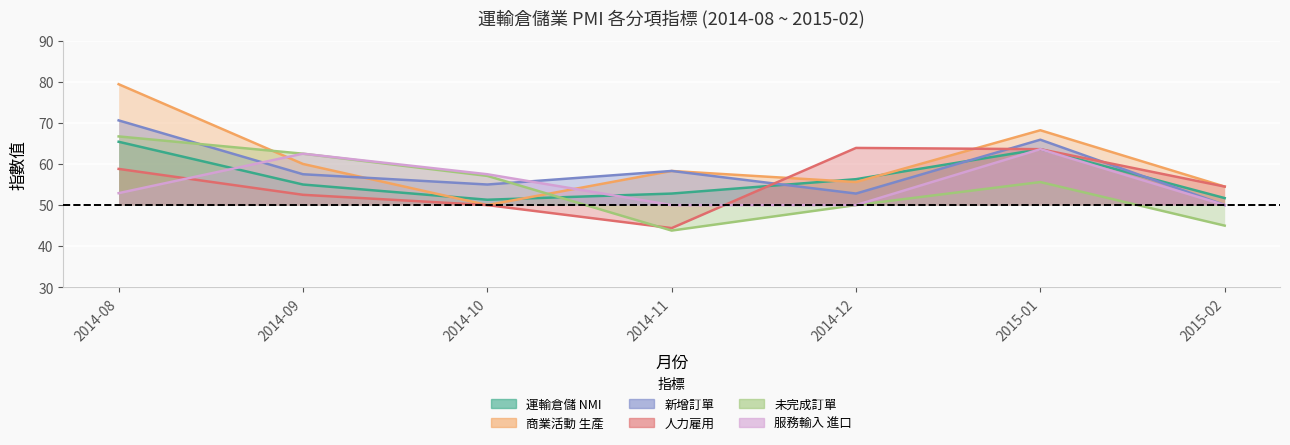

At how many categories does at least one series exceed 78?

1